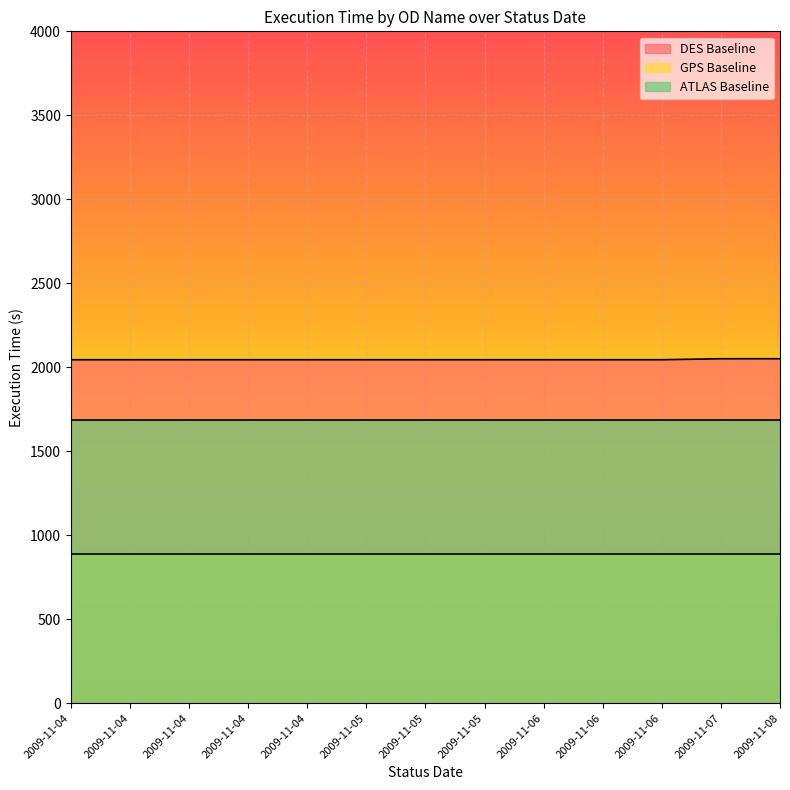

Read the DES Baseline value at 2009-11-04.

2045